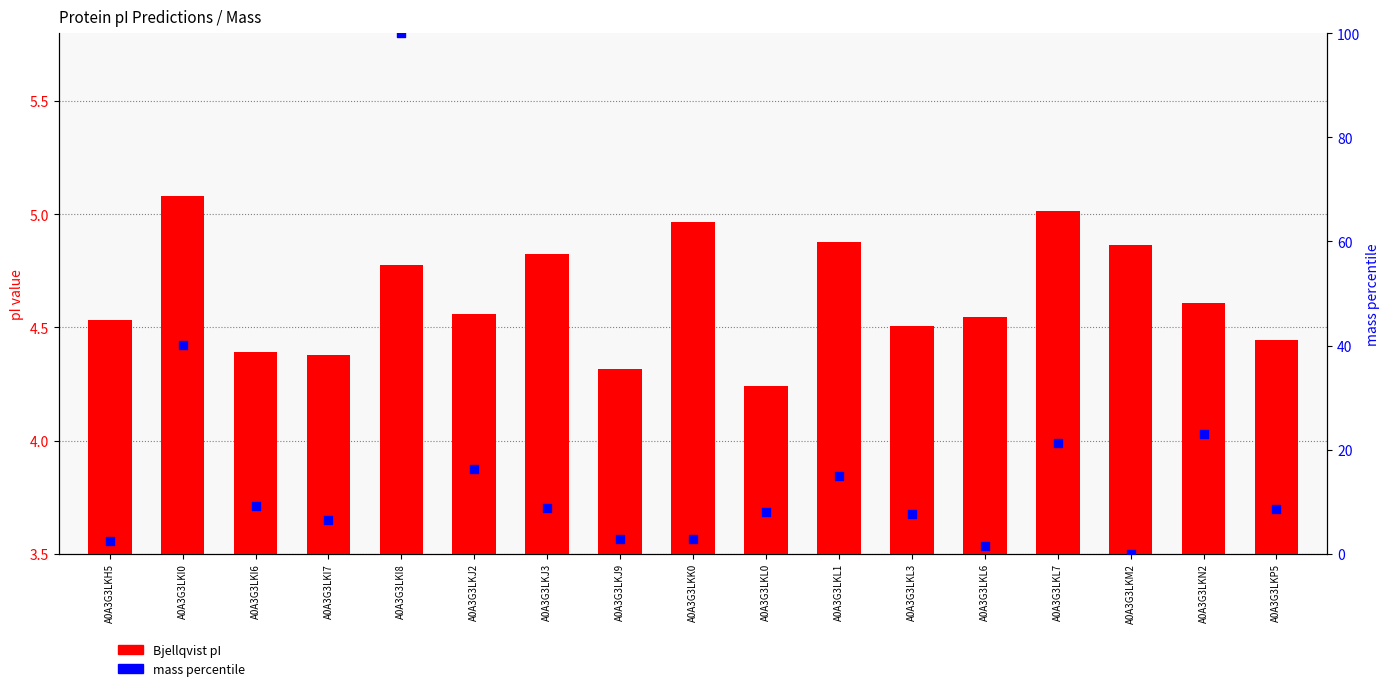

Which series reaches the maximum Y coordinate?

mass percentile